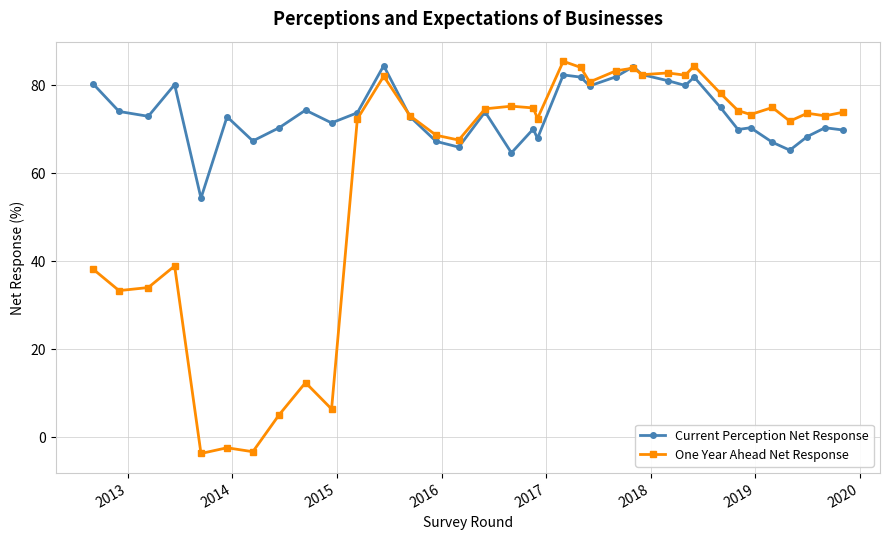

What is the value of the One Year Ahead Net Response point at the 21st from the left?

84.0